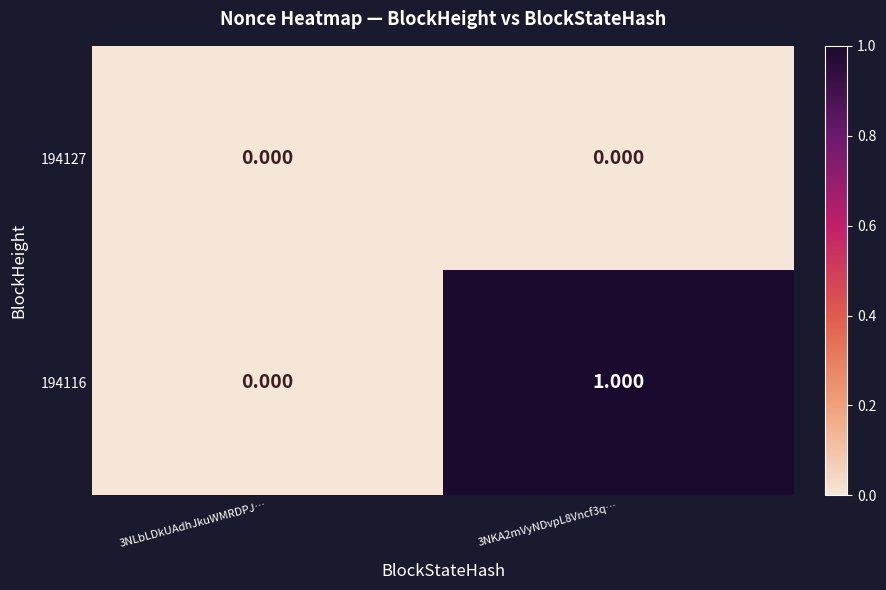

Reading left to right, extract all data points from this chart.

194127: 3NLbLDkUAdhJkuWMRDPJ…=0	3NKA2mVyNDvpL8Vncf3q…=0
194116: 3NLbLDkUAdhJkuWMRDPJ…=0	3NKA2mVyNDvpL8Vncf3q…=1